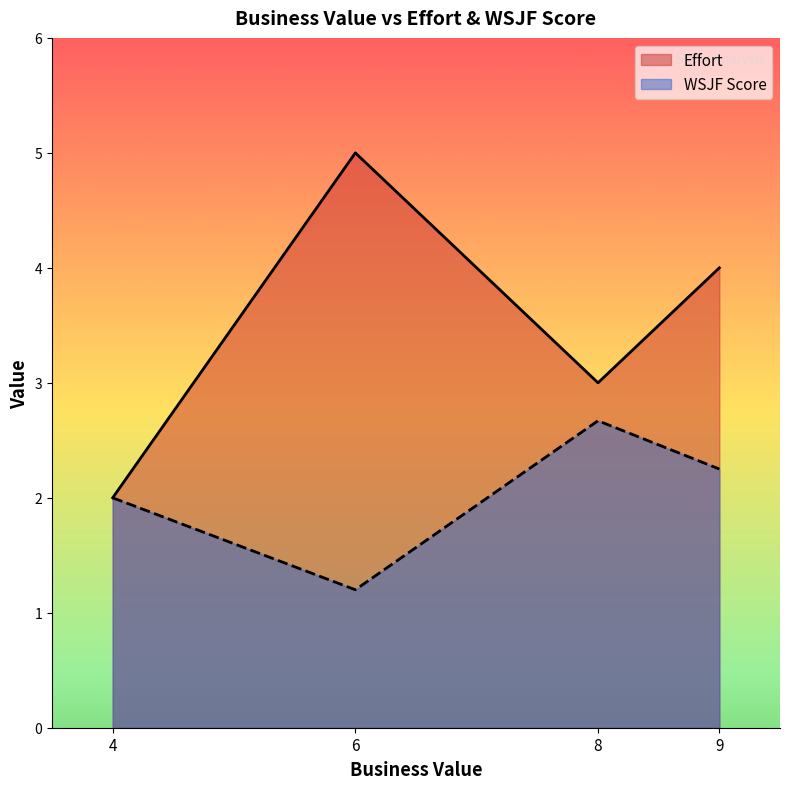

Rank the categories by WSJF Score value from highest to lowest.

8, 9, 4, 6